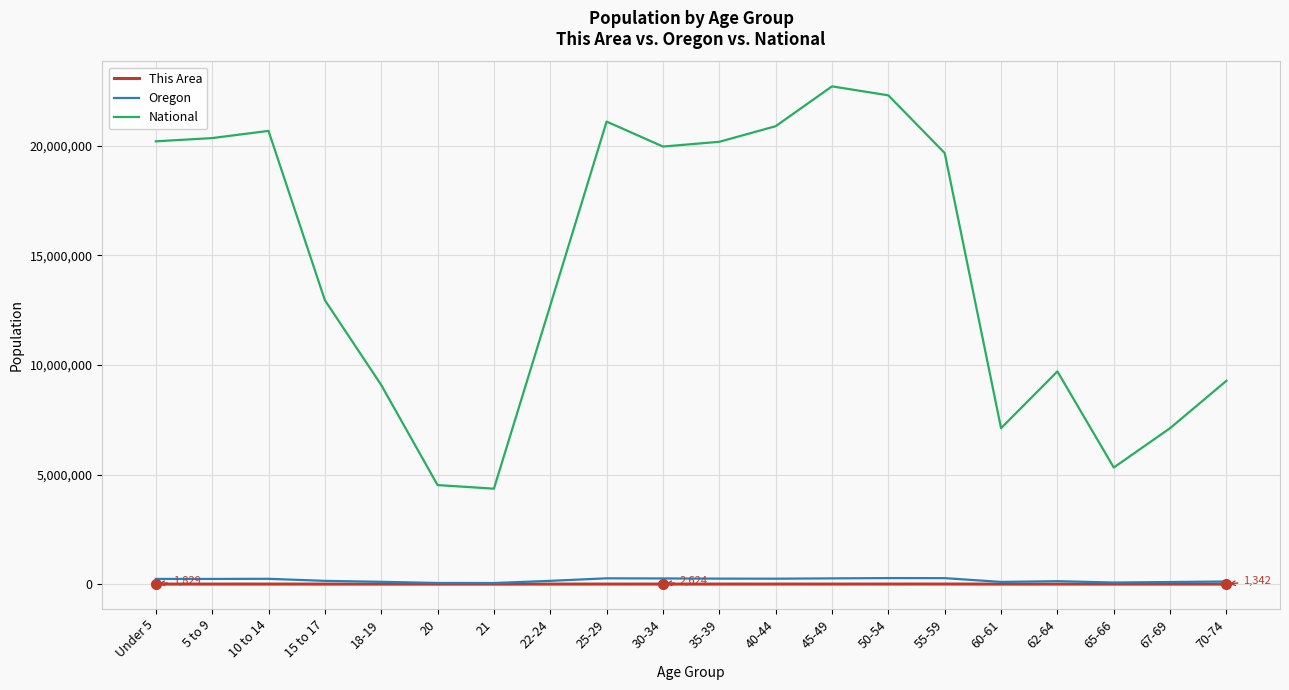

Is the value of This Area at 55-59 greater than the value of National at 25-29?

No